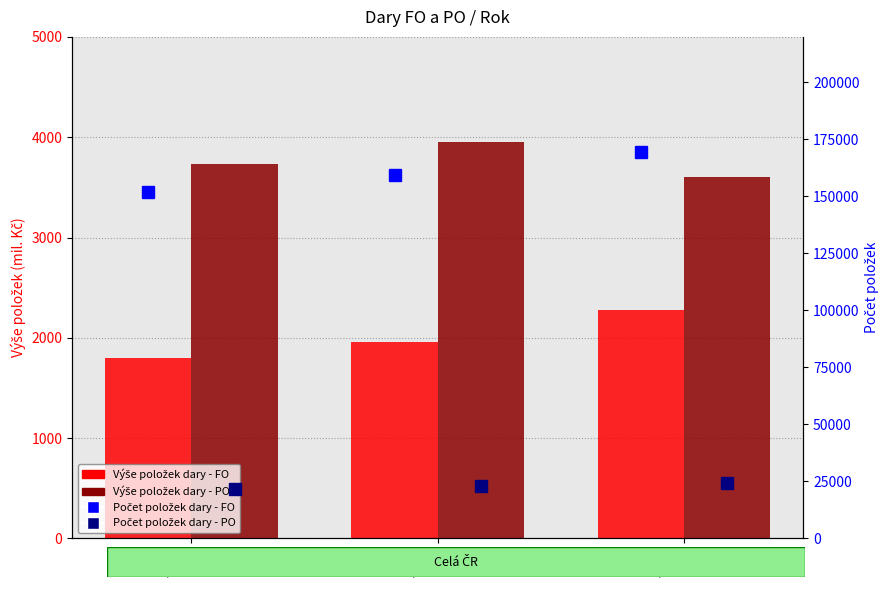

What is the difference between the highest and lowest values at 2015?

150302.8